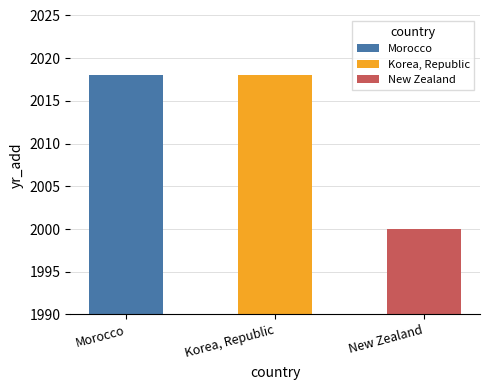

Reading left to right, what are all the values shown in this chart?

2018	2018	2000